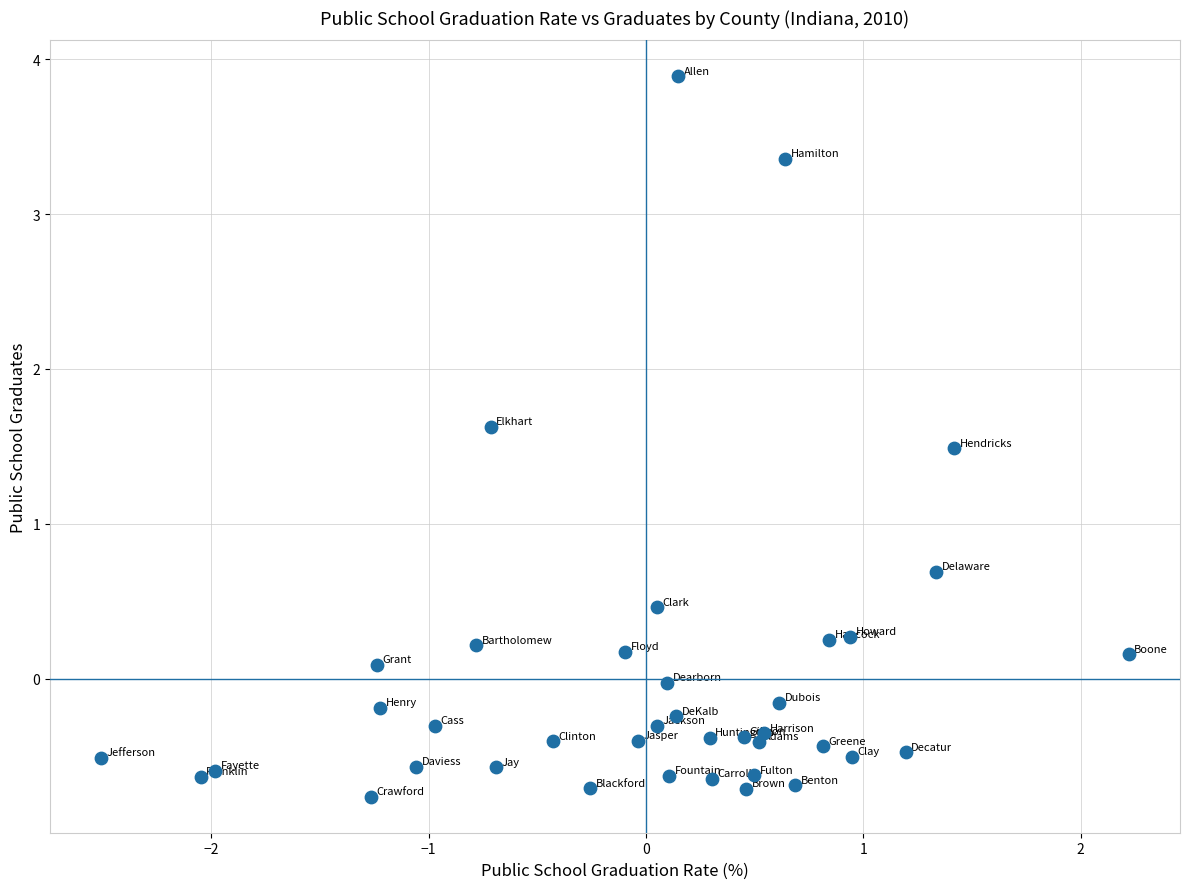

What is the range of X values (max minus min)?

4.7